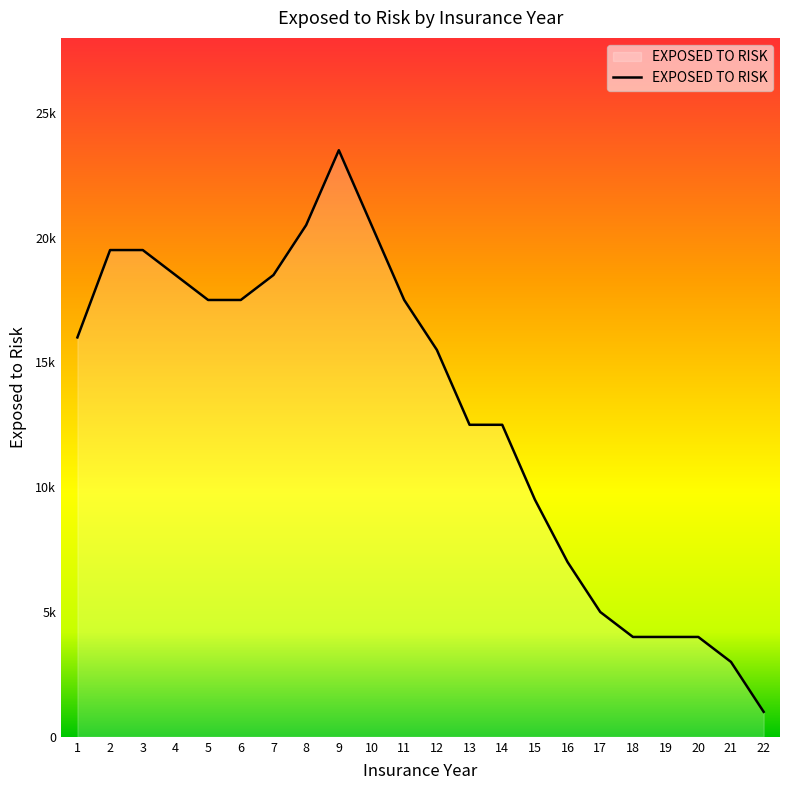

Does the chart display data point markers on the line(s)?

No